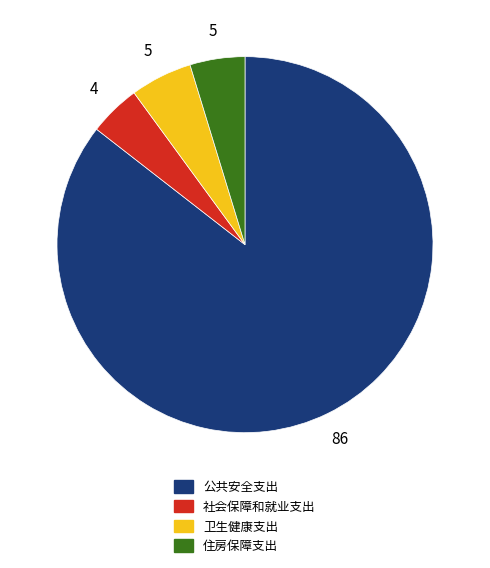

Between 社会保障和就业支出 and 公共安全支出, which is larger?

公共安全支出